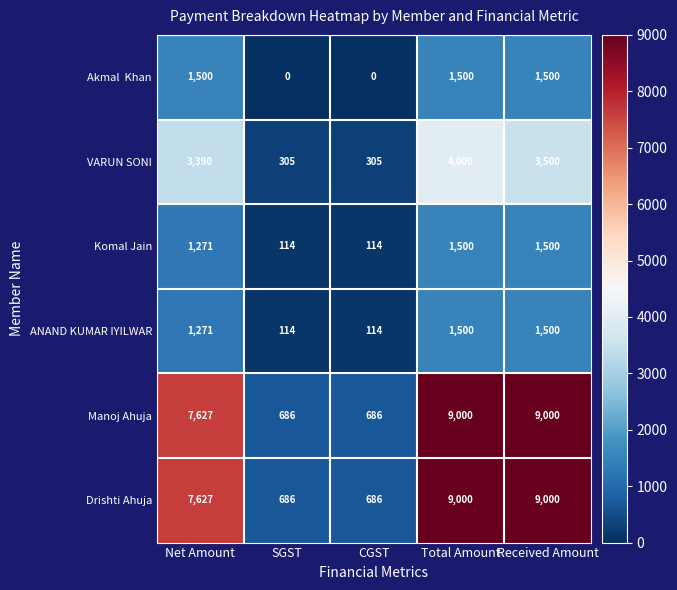

What is the difference between the highest and lowest values at CGST?

686